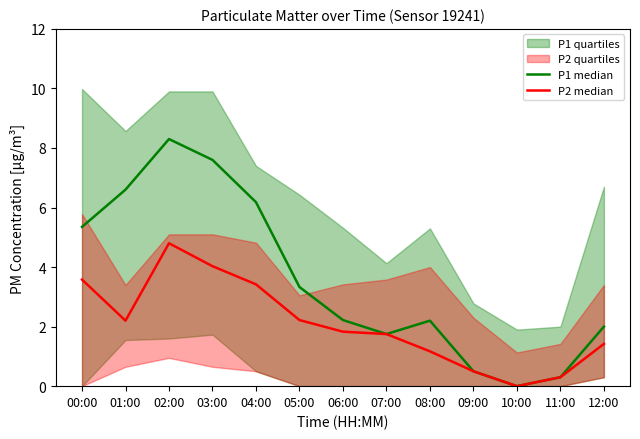

What is the label of the 1st point from the right?

12:00